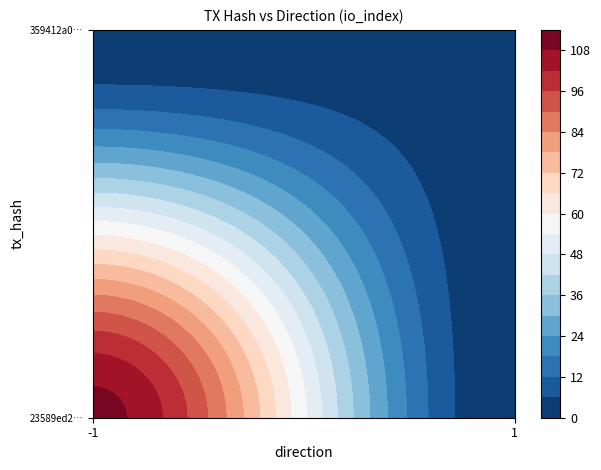

List the series in order of their peak value, highest first.

23589ed2f81b9840dc19a793bd6926fdda35307, 359412a0d1e48031d041df852bfbf19ef6466b1